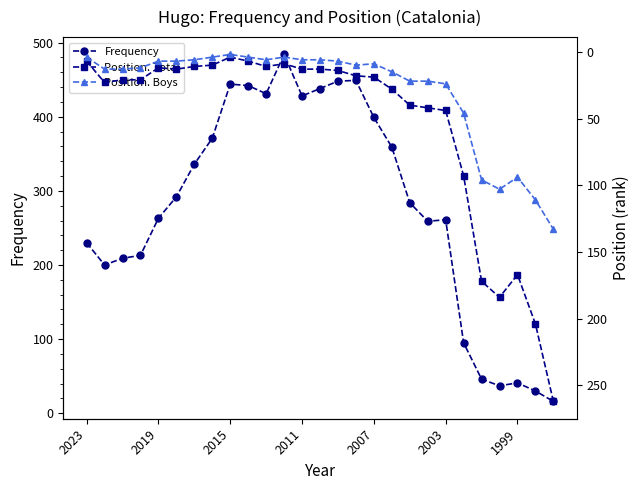

What is the total value across all series at 25?

345